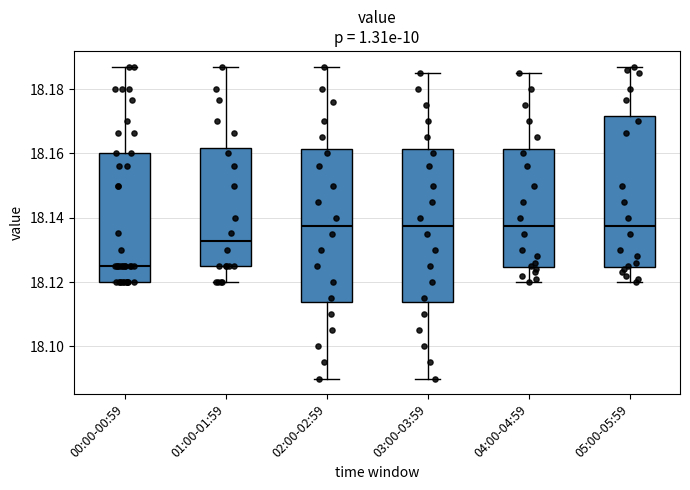

Where is the upper edge of the box for 03:00-03:59 on the y-axis? The values are not printed on the chart, so give them approximately, as read against the axis.

18.162